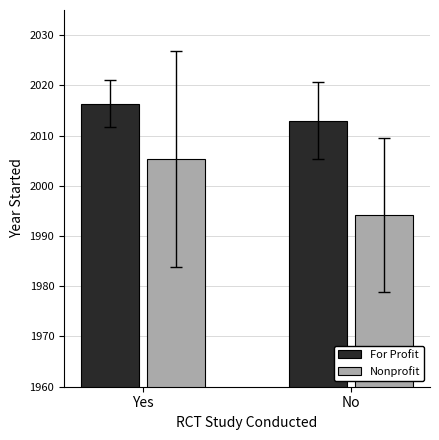

Rank the categories by Nonprofit value from highest to lowest.

Yes, No